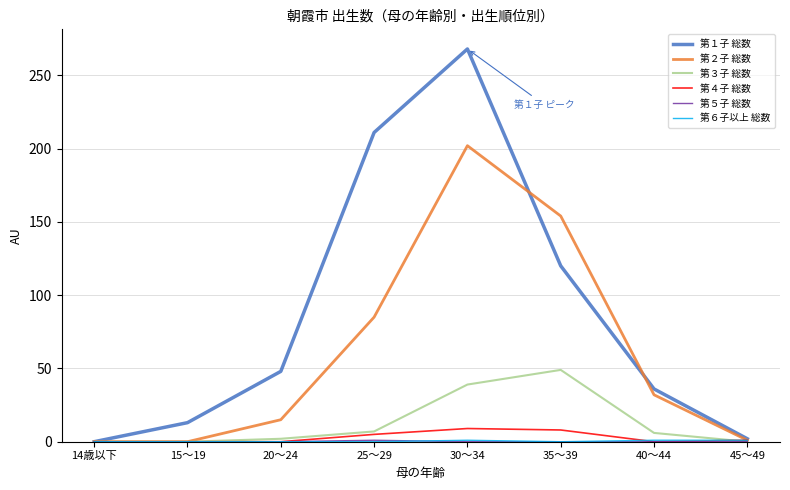

The 第２子 総数 series shows 1 at 45～49. True or false?

True